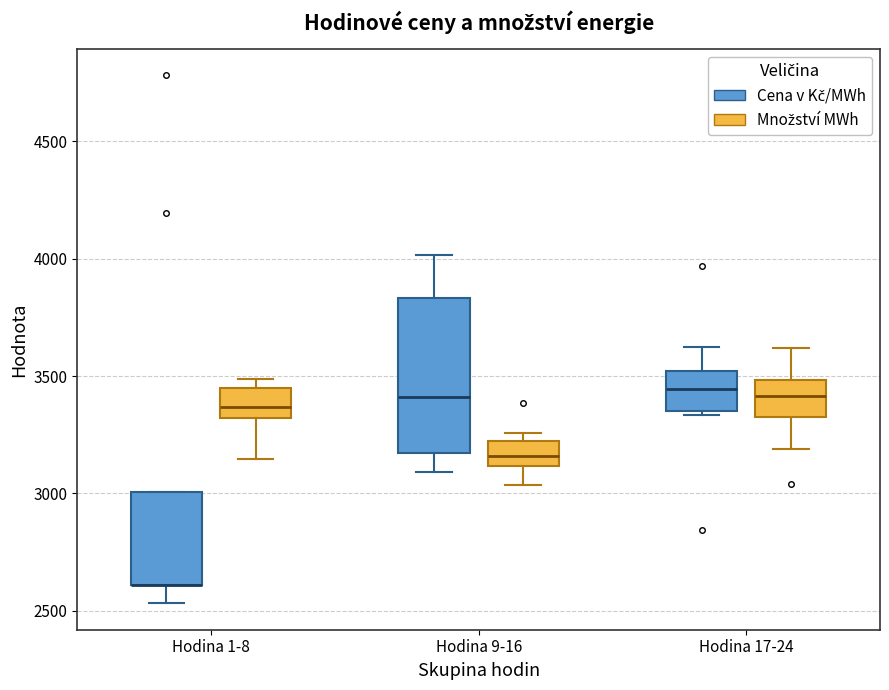

Reading left to right, read every box against the y-axis: the position of its median line, the range the box covers, and the ends of its whiskers. The values are not printed on the chart, so give them approximately, as read against the axis.

Hodina 1-8 (Cena v Kč/MWh): median 2600 (drawn on the box's lower edge), box 2600 to 3000, whiskers 2550 to 3000
Hodina 1-8 (Množství MWh): median 3350, box 3300 to 3450, whiskers 3150 to 3500
Hodina 9-16 (Cena v Kč/MWh): median 3400, box 3150 to 3850, whiskers 3100 to 4000
Hodina 9-16 (Množství MWh): median 3150, box 3100 to 3200, whiskers 3050 to 3250
Hodina 17-24 (Cena v Kč/MWh): median 3450, box 3350 to 3500, whiskers 3350 (just below the box's lower edge) to 3600
Hodina 17-24 (Množství MWh): median 3400, box 3300 to 3500, whiskers 3200 to 3600